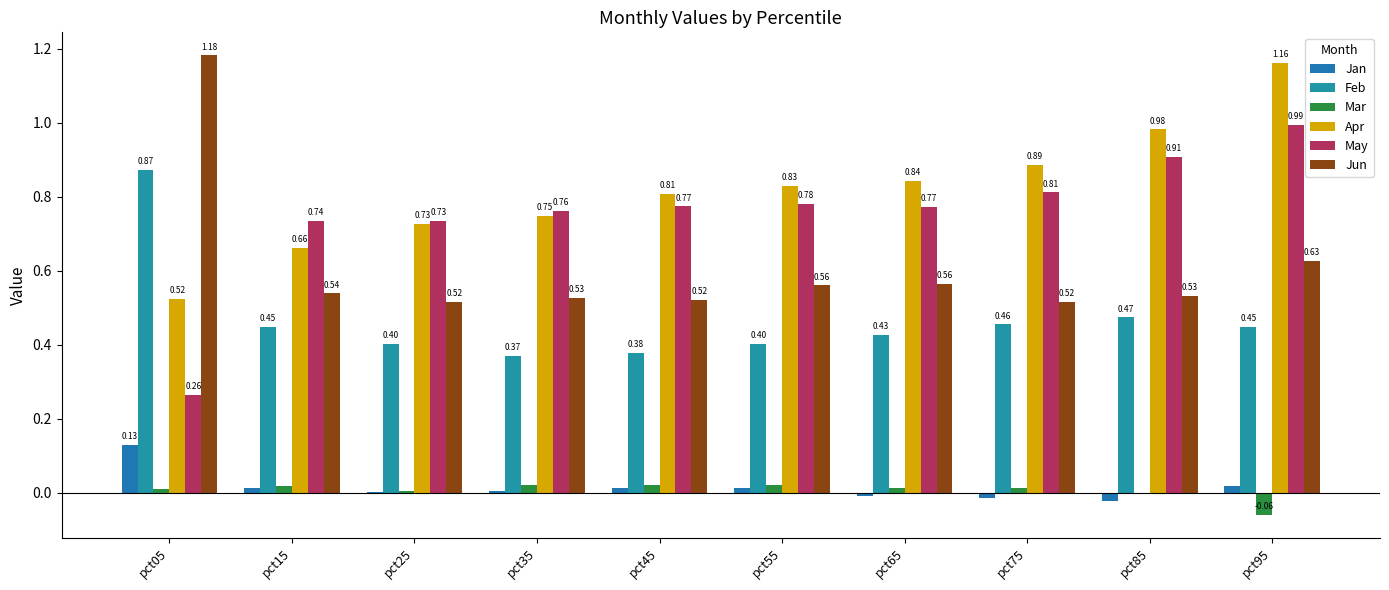

At which label is Jan closest to 0?

pct25